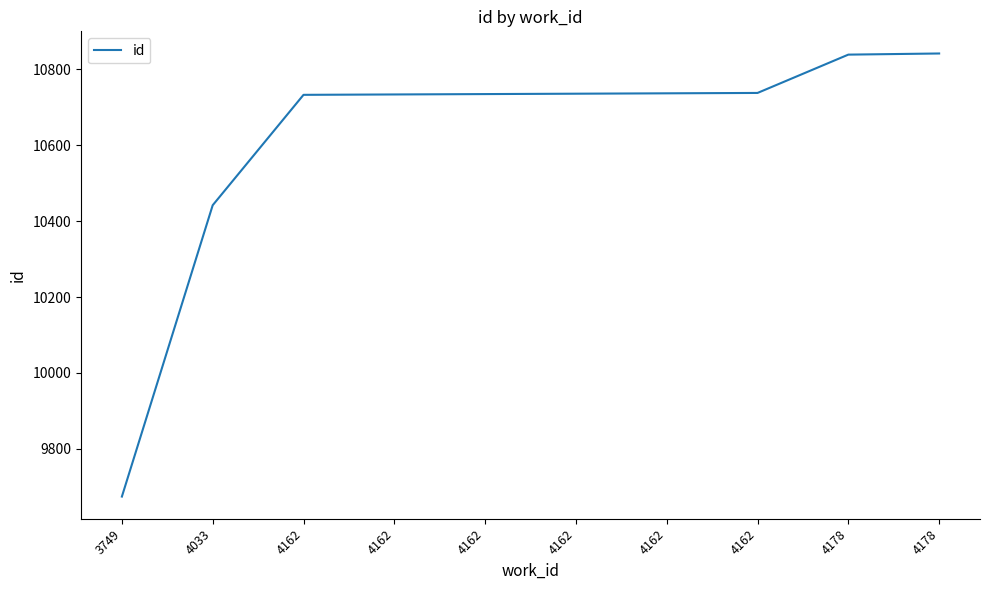

What is the value of the 8th point from the left?

10733